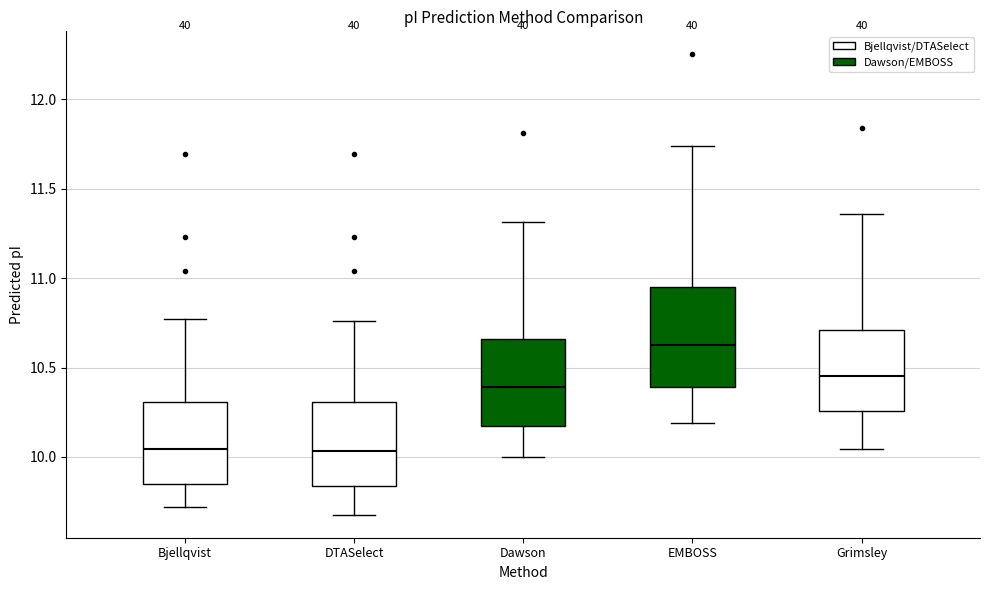

Which box is the tallest, from its lower edge to its upper edge?

EMBOSS